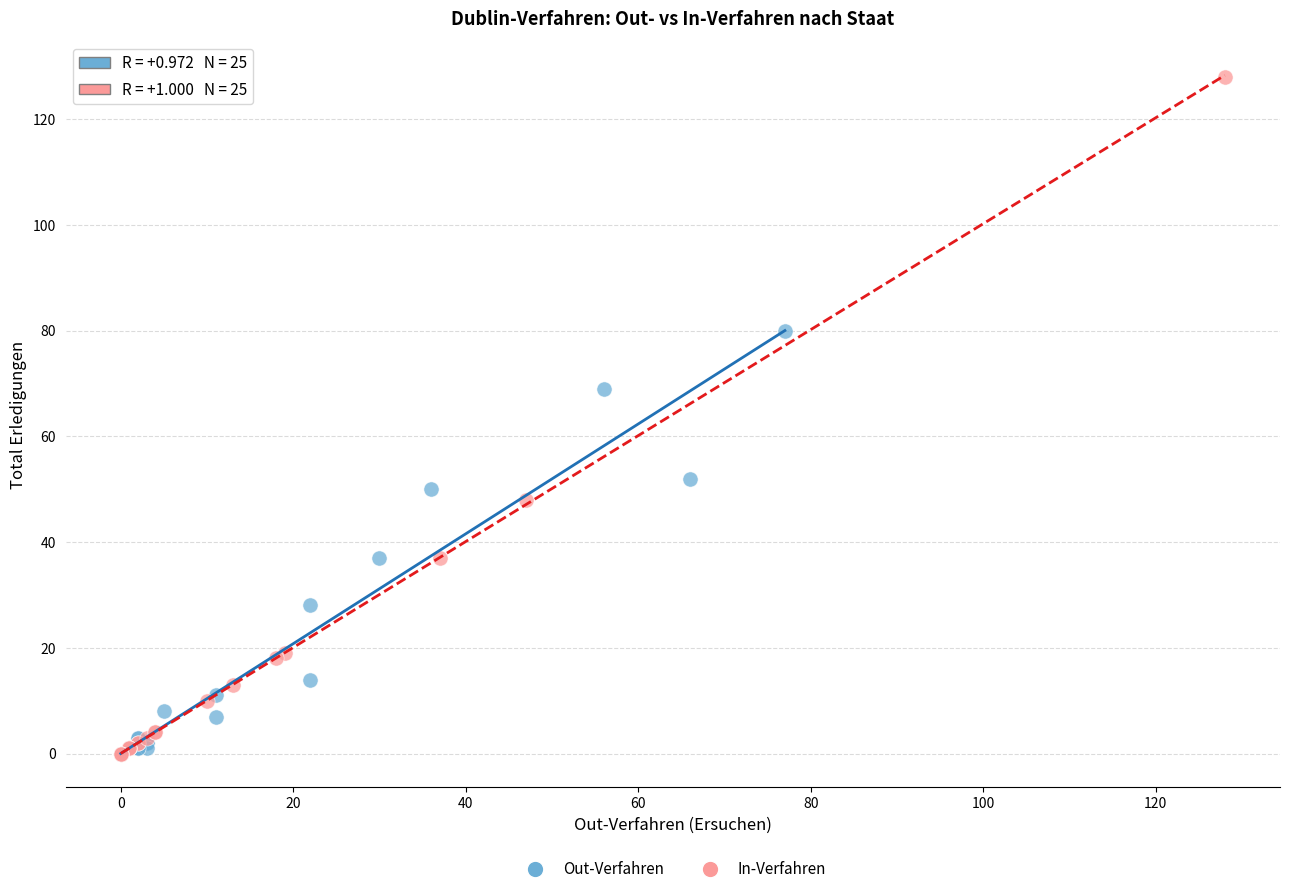

Which series has the widest spread of Y values?

In-Verfahren